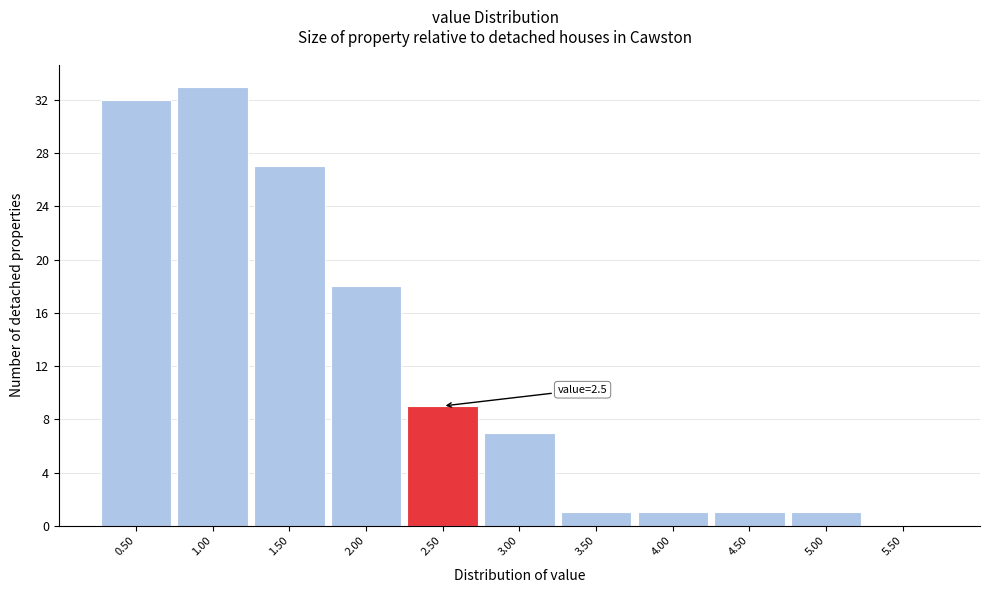

Reading left to right, transcribe all the data shown in this chart.

0.50=32	1.00=33	1.50=27	2.00=18	2.50=9	3.00=7	3.50=1	4.00=1	4.50=1	5.00=1	5.50=0